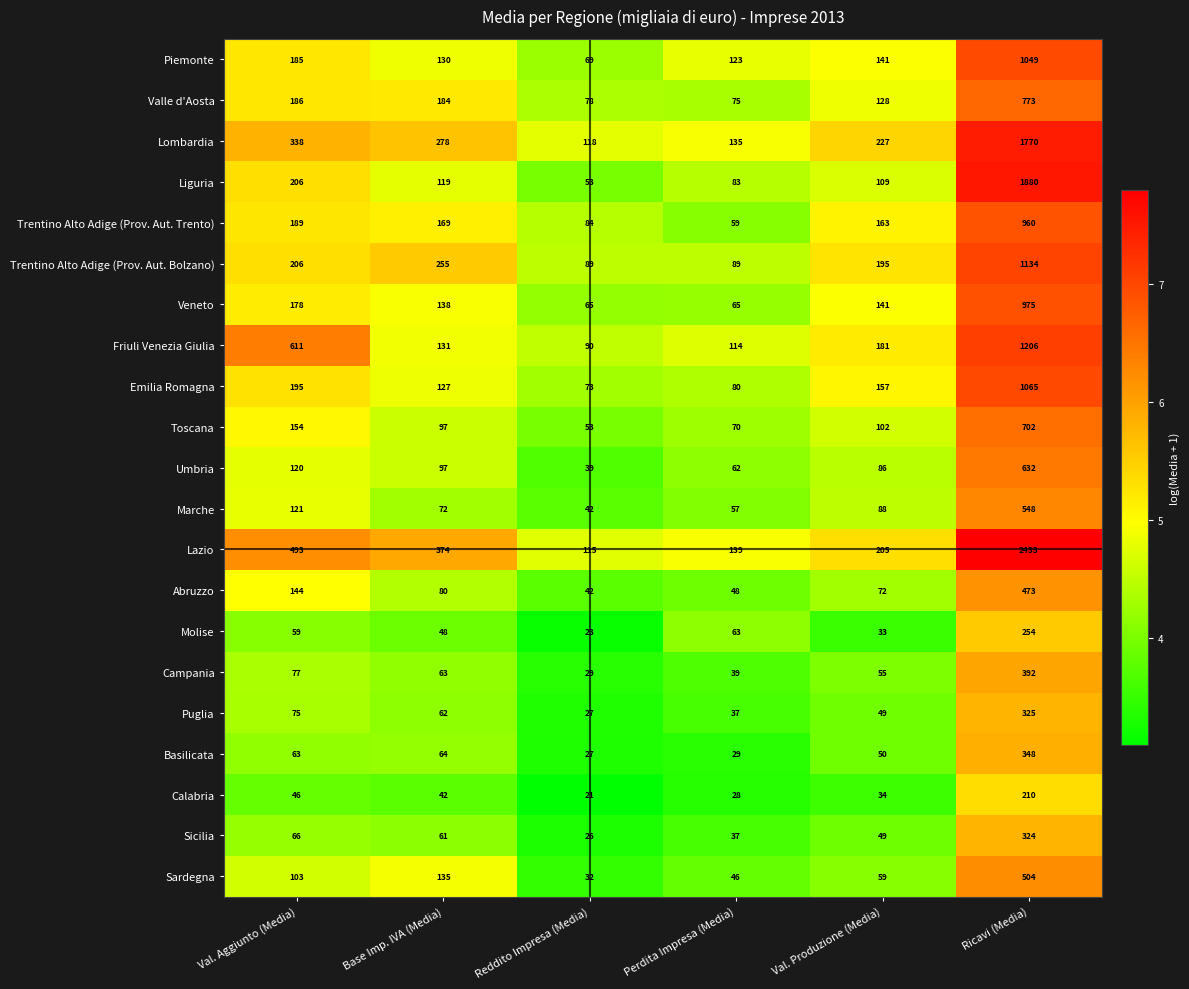

Rank the series by their maximum value, from lowest to highest.

Calabria, Molise, Sicilia, Puglia, Basilicata, Campania, Abruzzo, Sardegna, Marche, Umbria, Toscana, Valle d'Aosta, Trentino Alto Adige (Prov. Aut. Trento), Veneto, Piemonte, Emilia Romagna, Trentino Alto Adige (Prov. Aut. Bolzano), Friuli Venezia Giulia, Lombardia, Liguria, Lazio